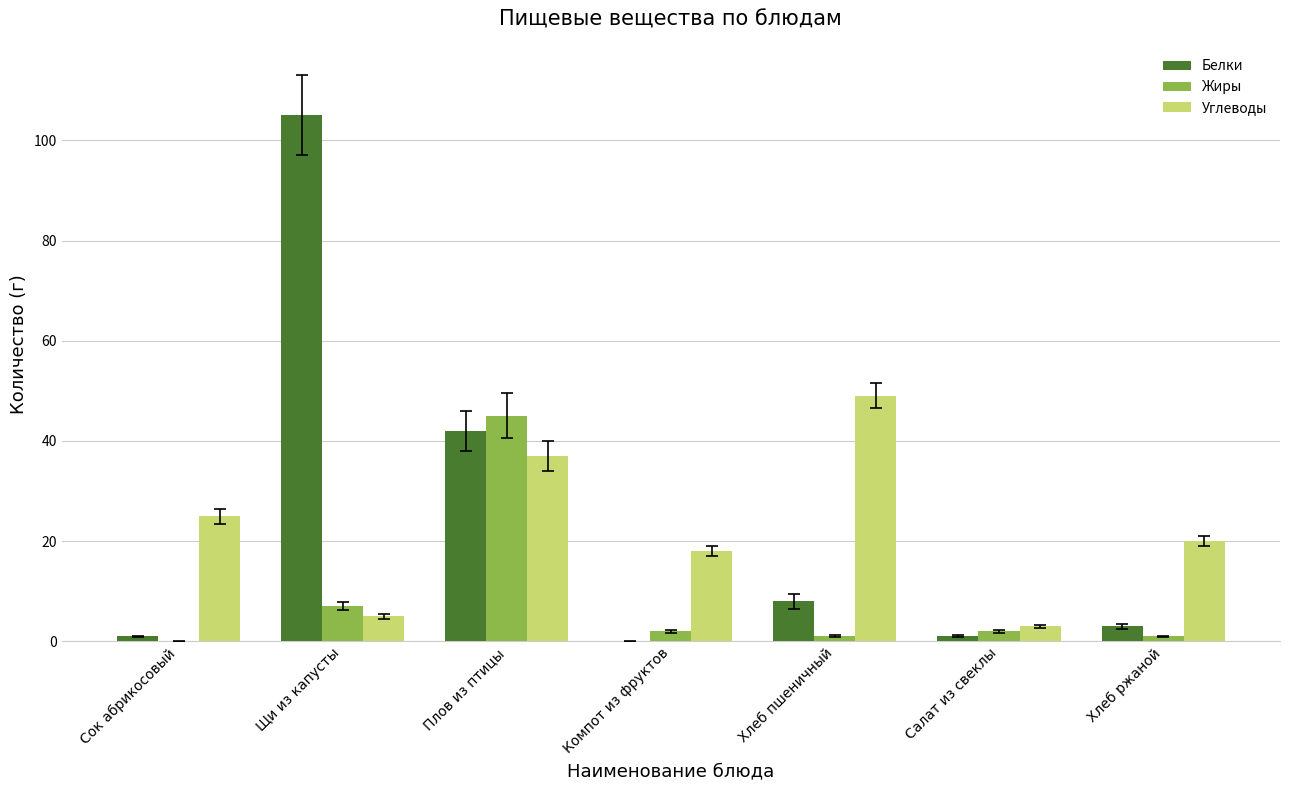

Which series changed the most between Плов из птицы and Компот из фруктов?

Жиры